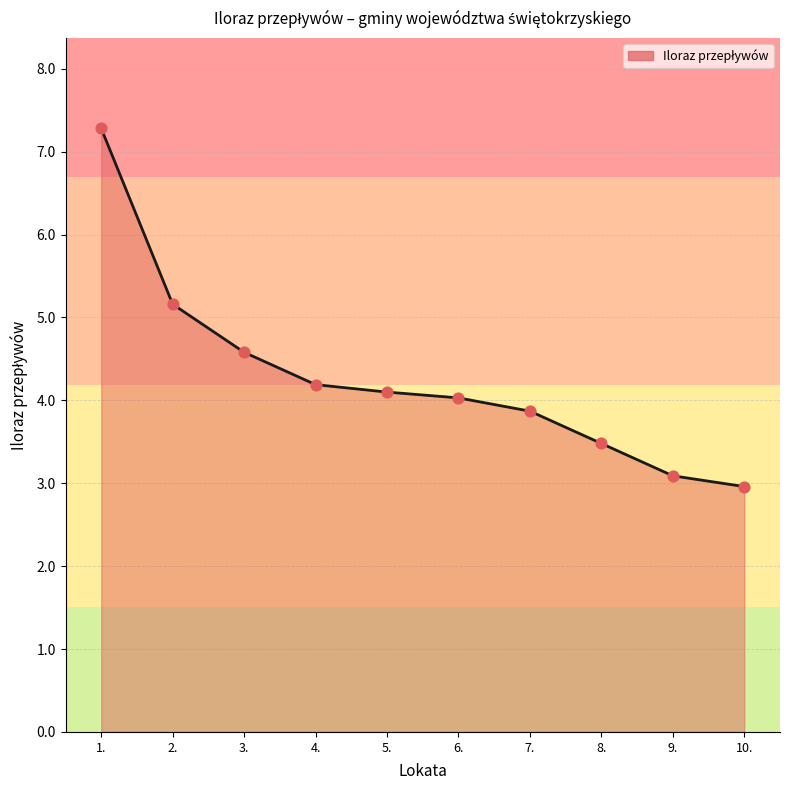

What is the ratio of the value at 5. to the value at 1.?

0.6